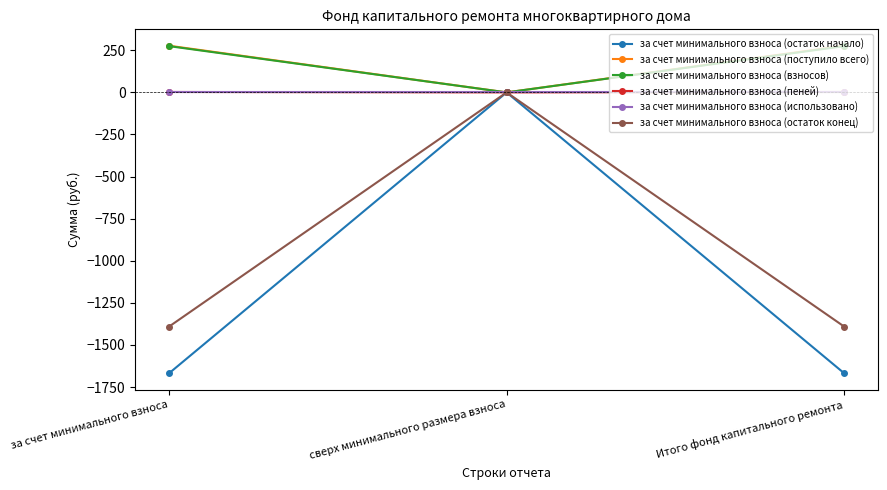

What are all the series names shown in the legend?

за счет минимального взноса (остаток начало), за счет минимального взноса (поступило всего), за счет минимального взноса (взносов), за счет минимального взноса (пеней), за счет минимального взноса (использовано), за счет минимального взноса (остаток конец)